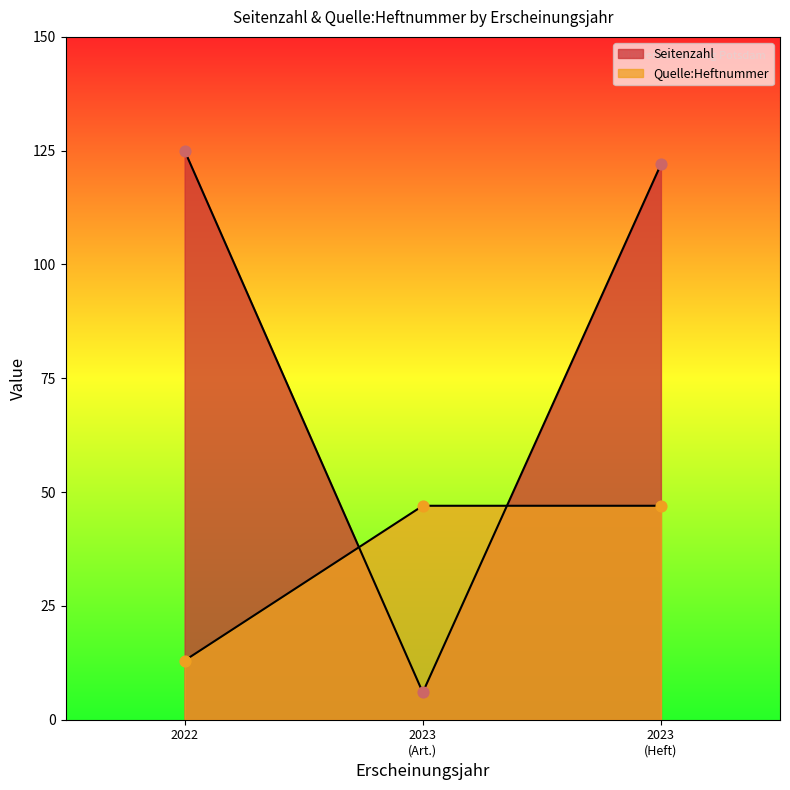

Which series contains the highest Y value?

Seitenzahl